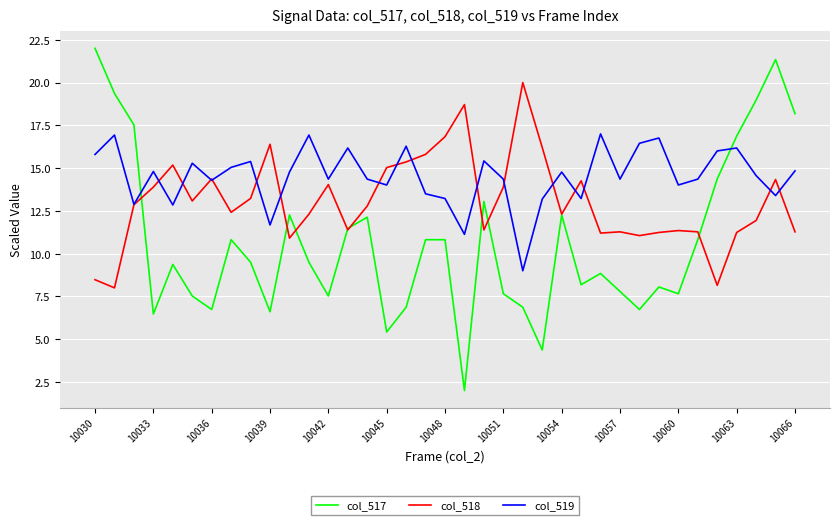

What is the difference between the maximum and minimum values in the col_517 series?

20.0